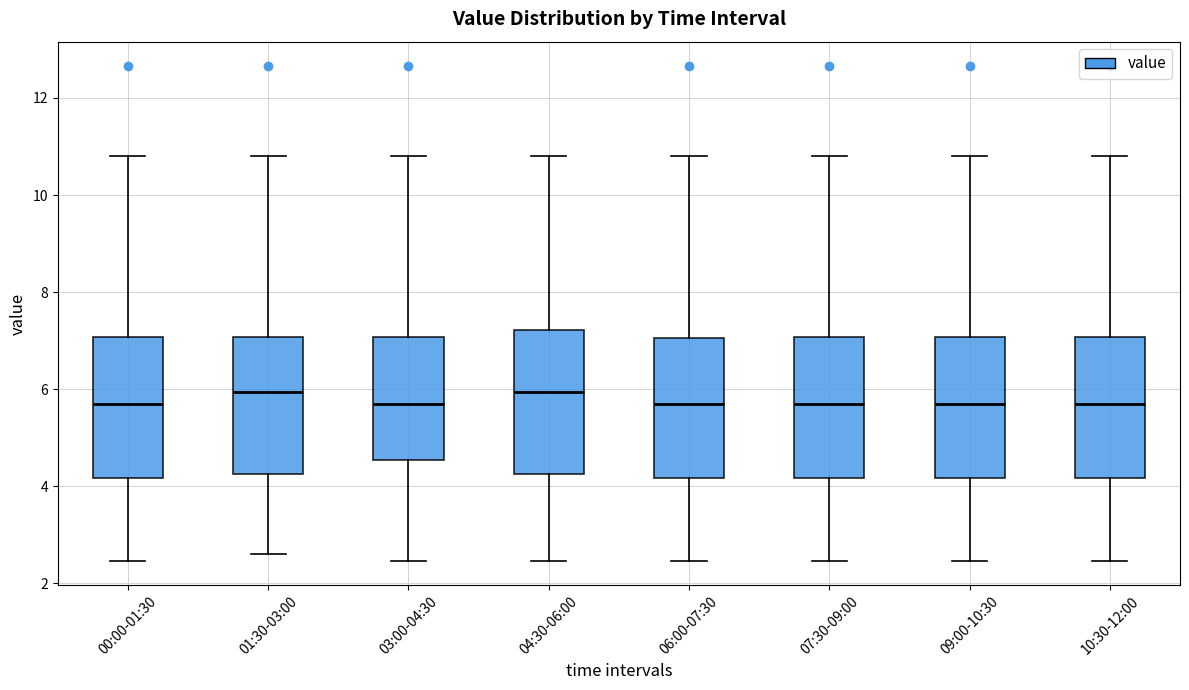

Where does the lower whisker of the box for 04:30-06:00 end on the y-axis? The values are not printed on the chart, so give them approximately, as read against the axis.

2.4